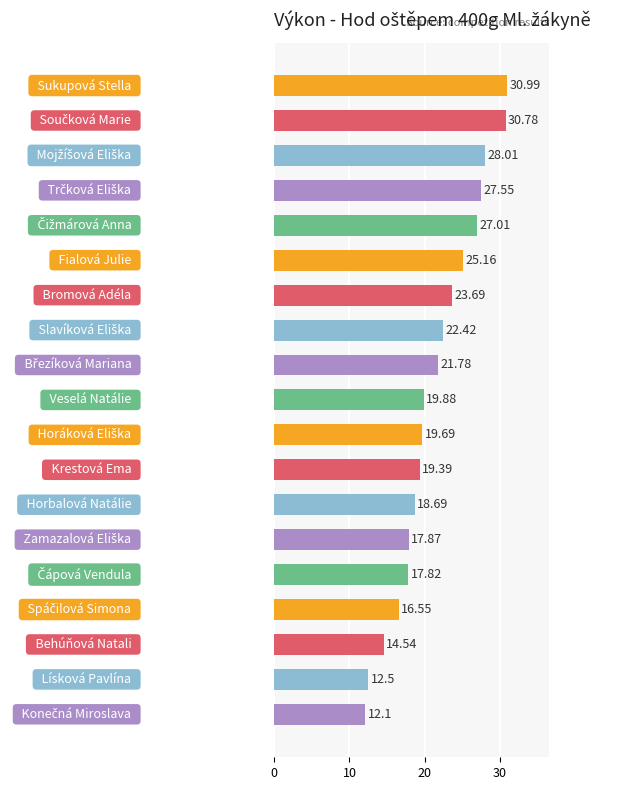

What is the average value?

21.4